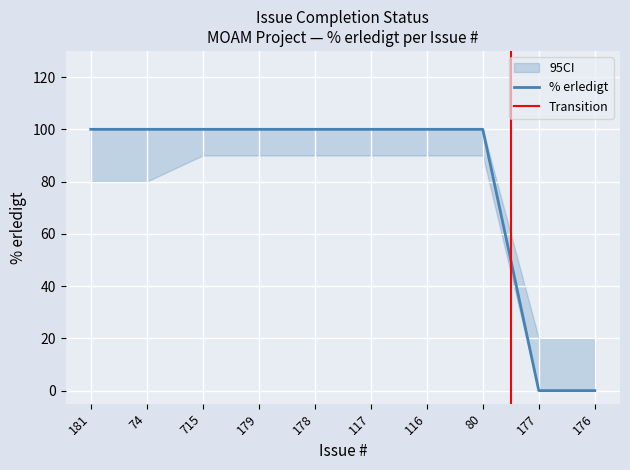

At which category does the chart reach its peak across all series?

181